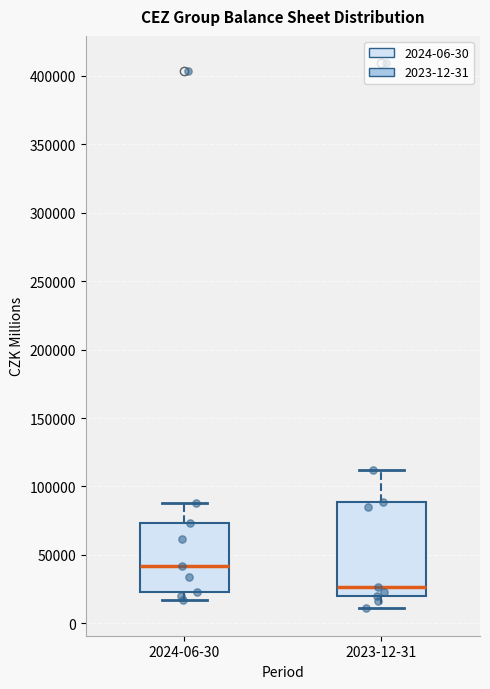

Reading left to right, read every box against the y-axis: the position of its median line, the range the box covers, and the ends of its whiskers. The values are not printed on the chart, so give them approximately, as read against the axis.

2024-06-30: median 40000, box 25000 to 75000, whiskers 15000 to 90000
2023-12-31: median 25000, box 20000 to 90000, whiskers 10000 to 110000